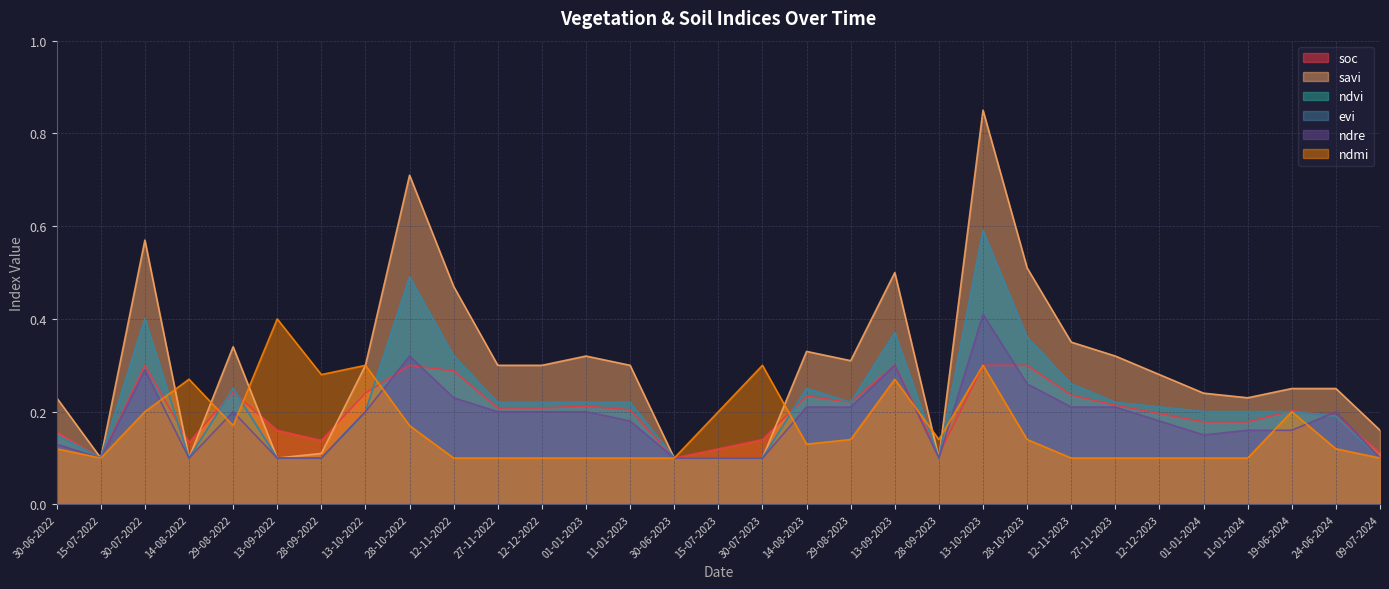

True or false: savi has a value of 0.4 at 01-01-2024.

False